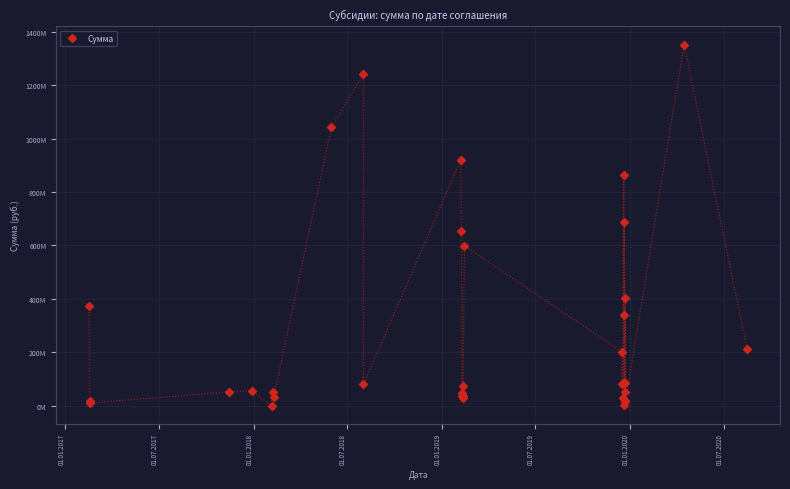

What is the sum of all values?

9762171696.8